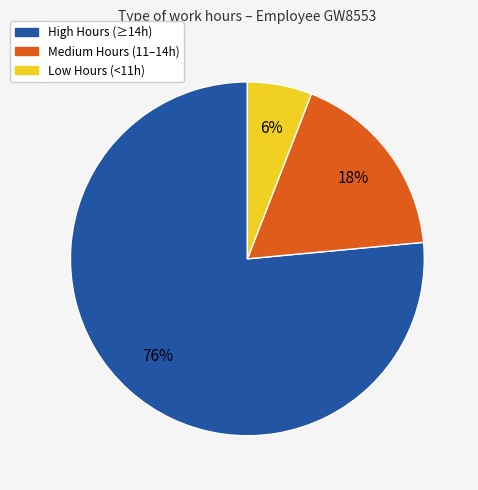

Does High Hours (≥14h) represent more than half of the total?

Yes